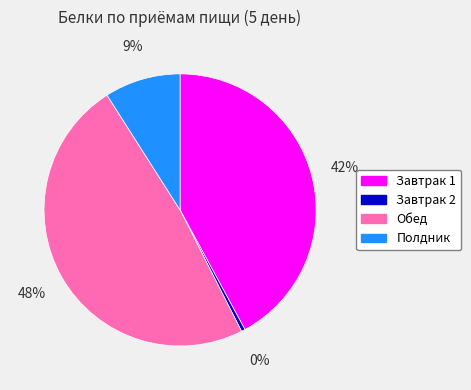

Combined, do Завтрак 1 and Завтрак 2 account for over 50%?

No